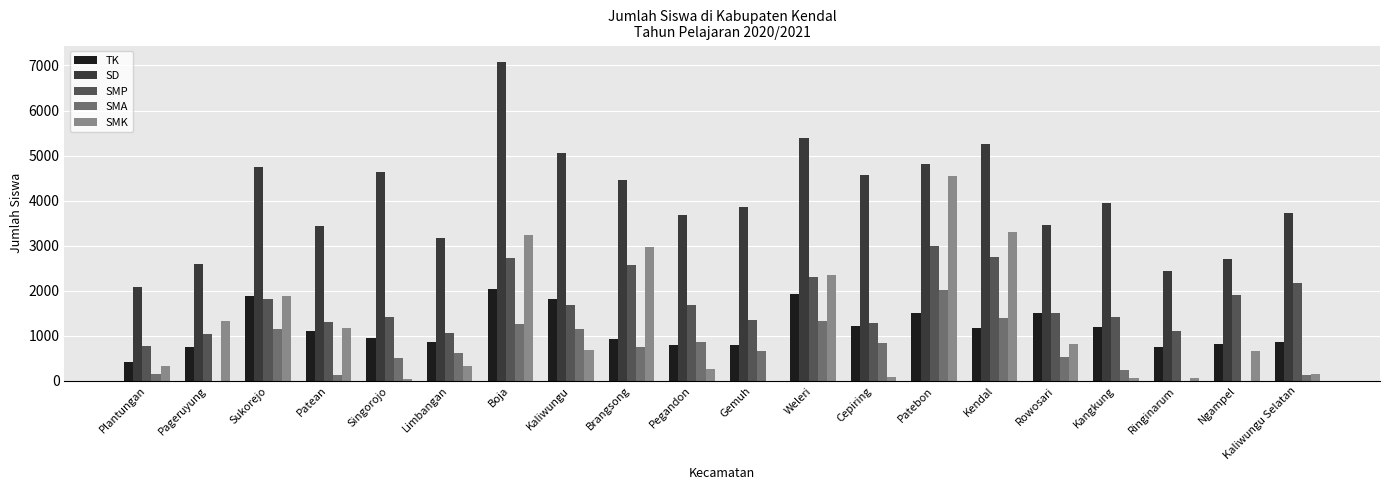

Which series changed the most between Singorojo and Gemuh?

SD